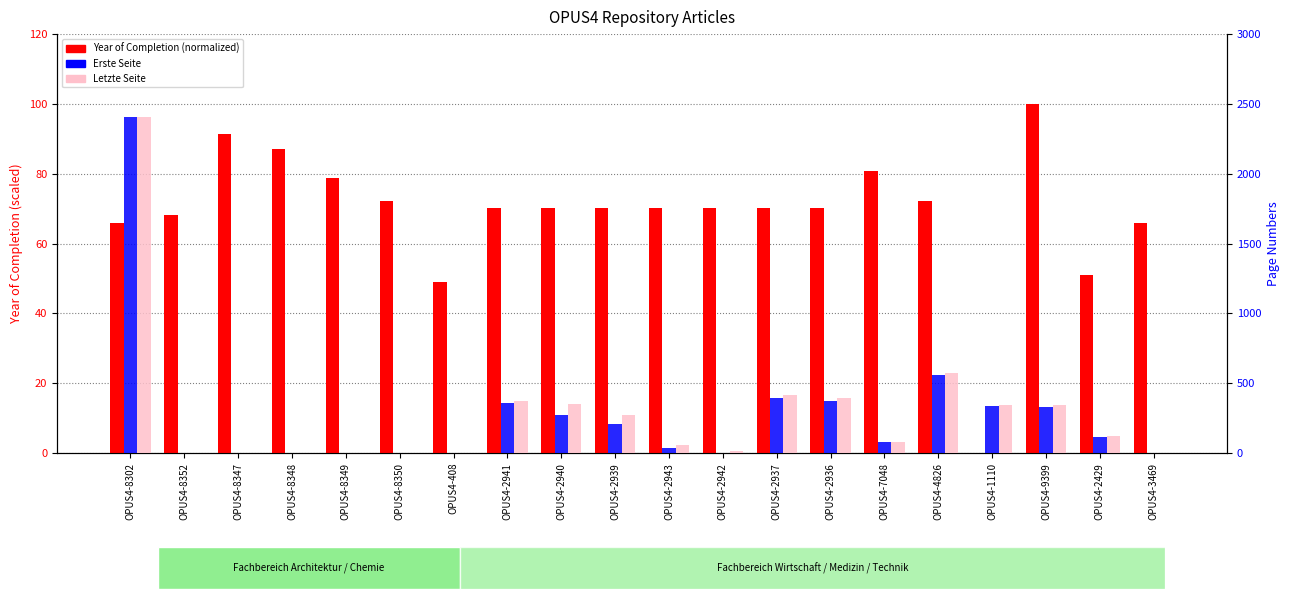

What is the spread (max minus min) of values at OPUS4-2941?

303.8